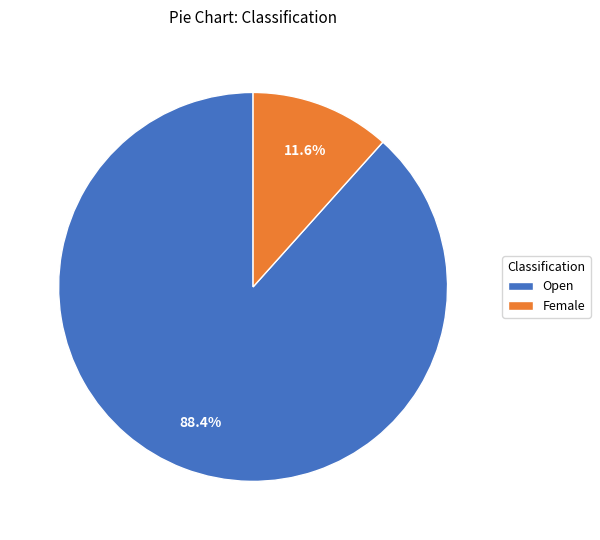

True or false: Female accounts for 12% of the total.

True